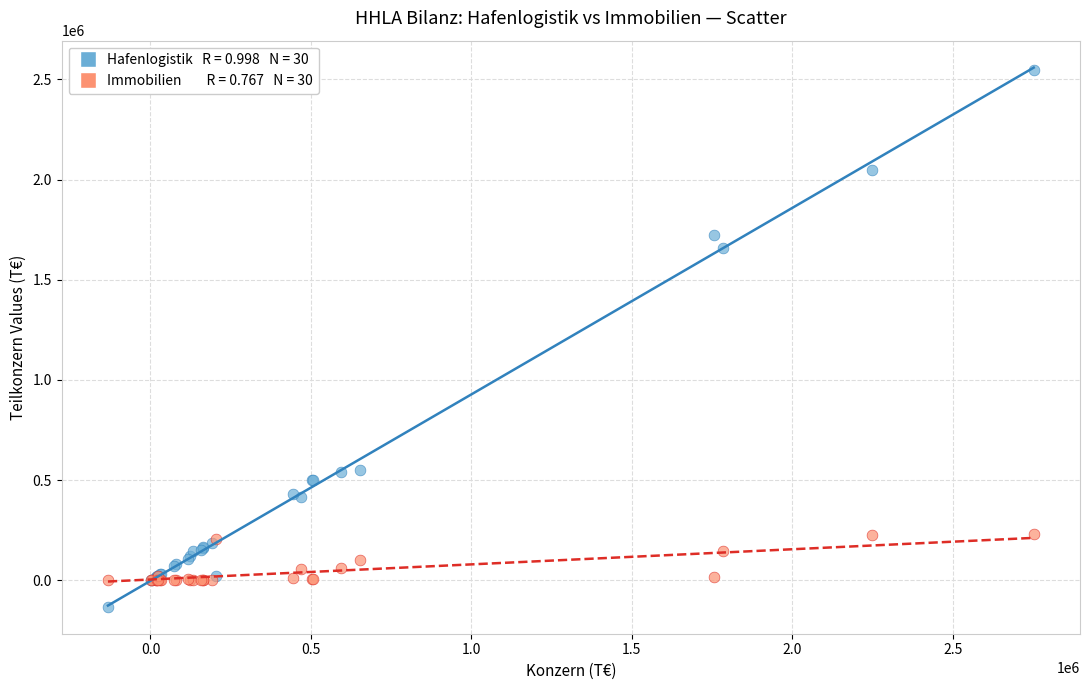

Across all series, what Y value is closest to 1207135?

1656182